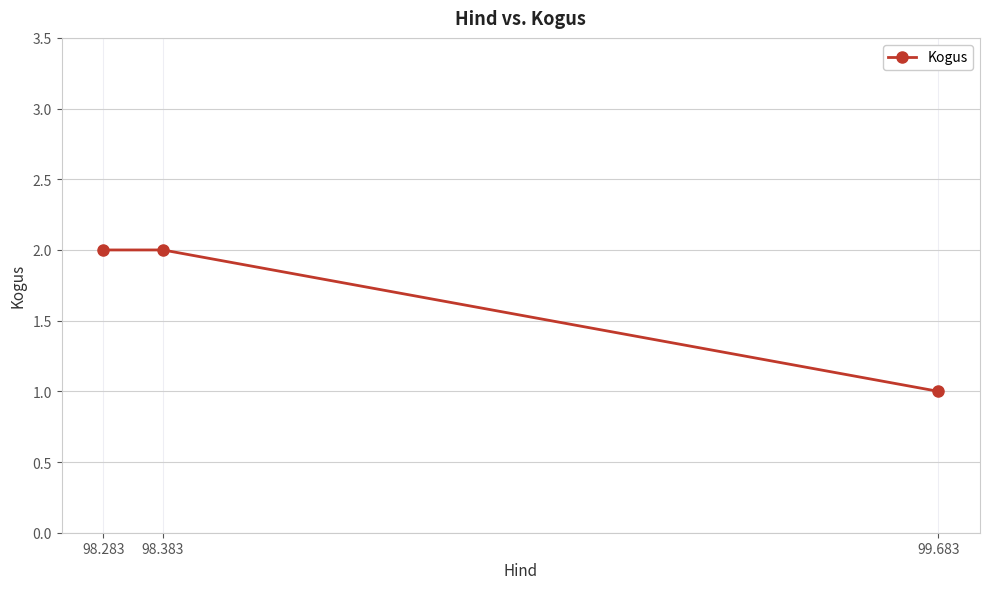

How many lines are shown in the chart?

1